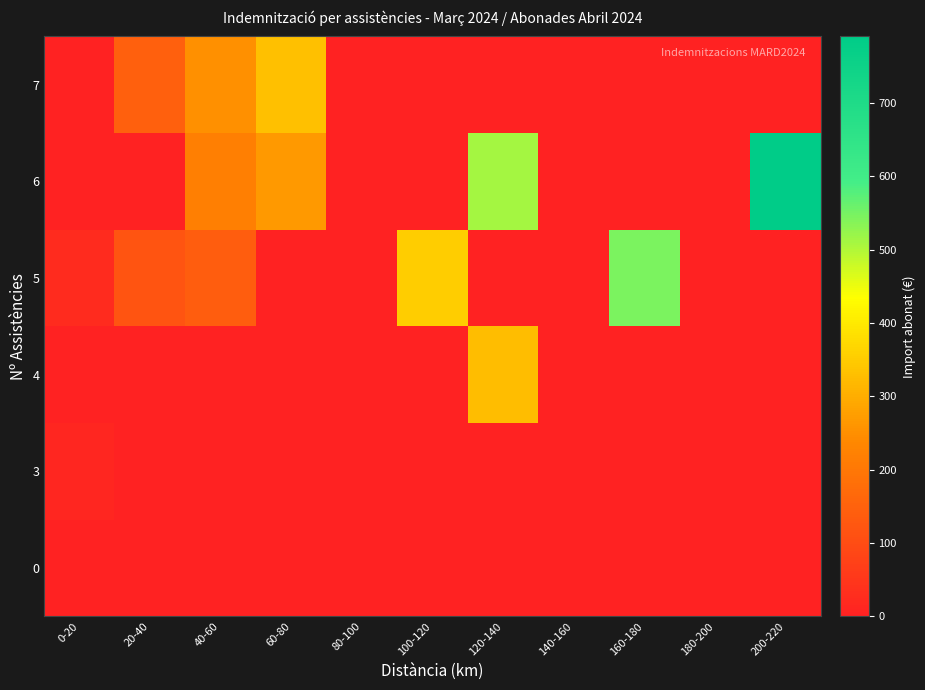

Rank the series at 120-140 from highest to lowest value.

6, 4, 0, 3, 5, 7